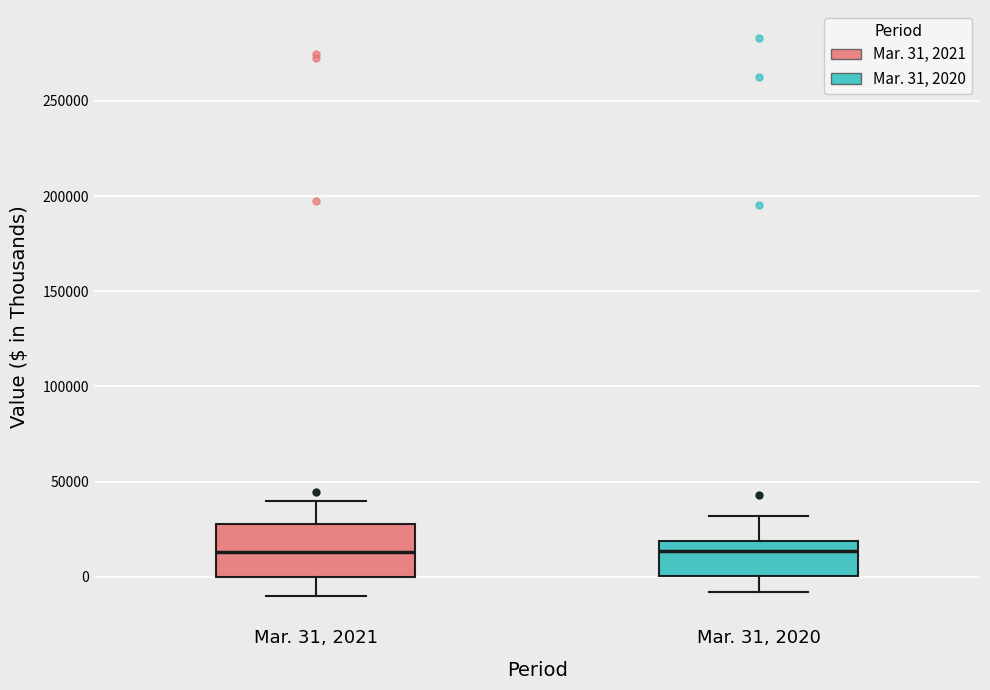

Where is the lower edge of the box for Mar. 31, 2020 on the y-axis? The values are not printed on the chart, so give them approximately, as read against the axis.

0